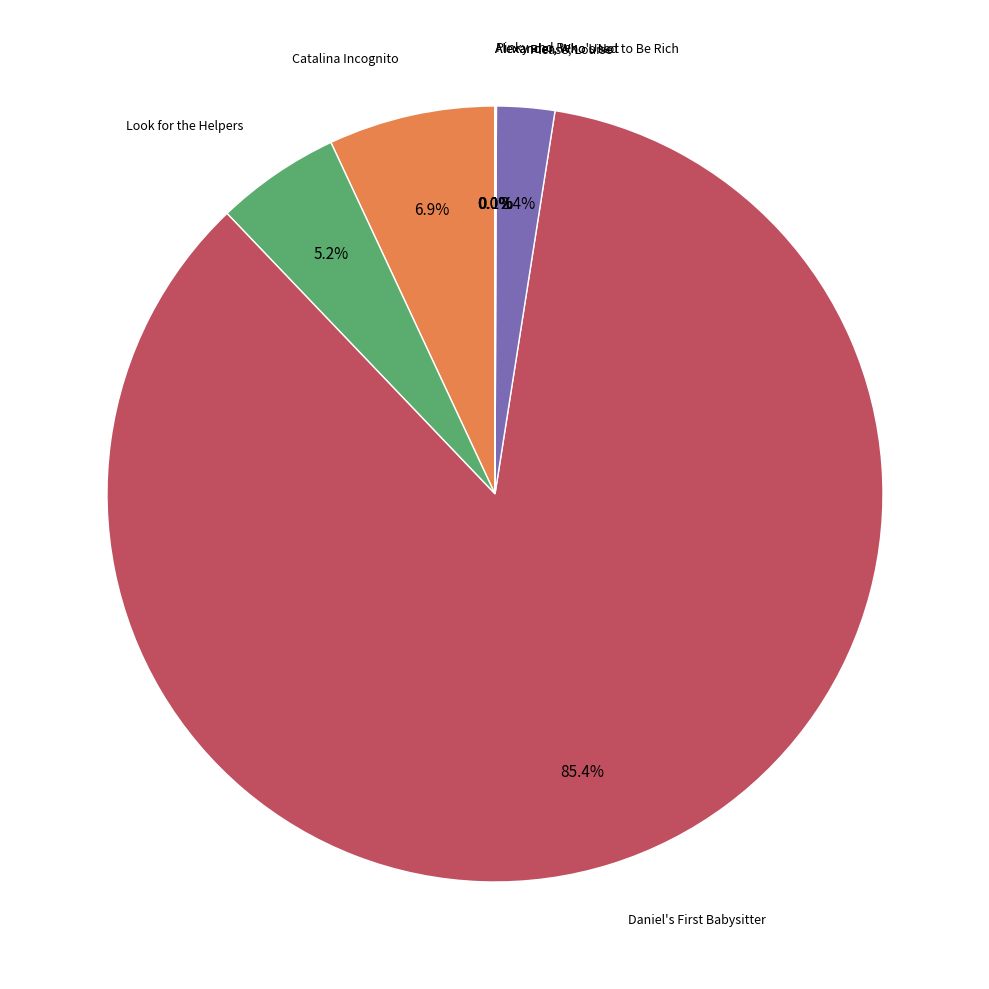

Which category has the biggest portion of the pie?

Daniel's First Babysitter